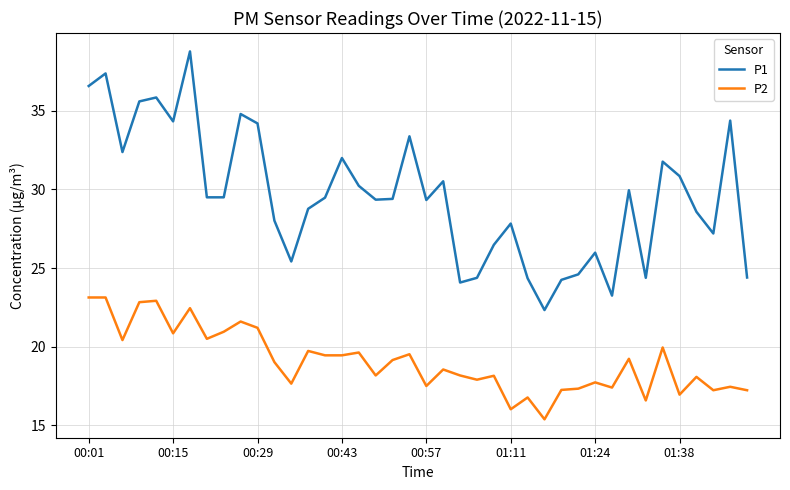

Rank the series by their average value, from highest to lowest.

P1, P2